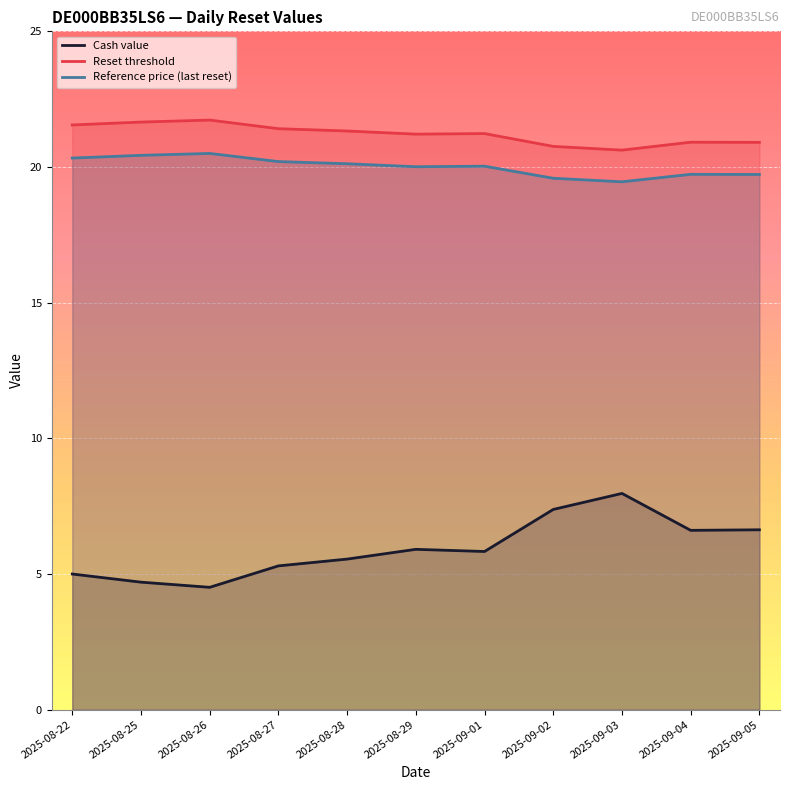

Which series has the largest range (max minus min)?

Cash value